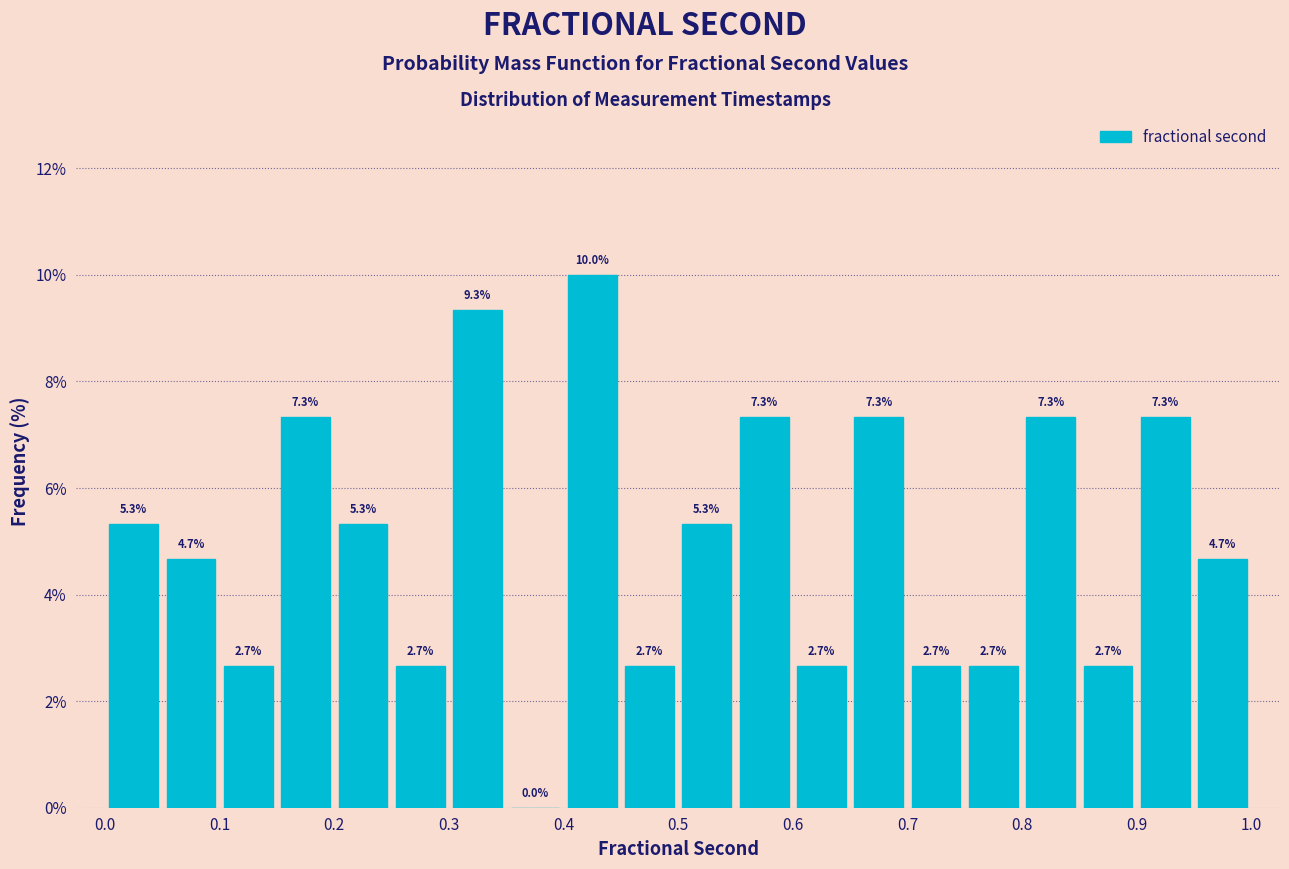

Reading left to right, list every bar in this chart as the range it spans on the x-axis followed by its height.

0.00 to 0.05: 5.3
0.05 to 0.10: 4.7
0.10 to 0.15: 2.7
0.15 to 0.20: 7.3
0.20 to 0.25: 5.3
0.25 to 0.30: 2.7
0.30 to 0.35: 9.3
0.35 to 0.40: 0.0
0.40 to 0.45: 10.0
0.45 to 0.50: 2.7
0.50 to 0.55: 5.3
0.55 to 0.60: 7.3
0.60 to 0.65: 2.7
0.65 to 0.70: 7.3
0.70 to 0.75: 2.7
0.75 to 0.80: 2.7
0.80 to 0.85: 7.3
0.85 to 0.90: 2.7
0.90 to 0.95: 7.3
0.95 to 1.00: 4.7